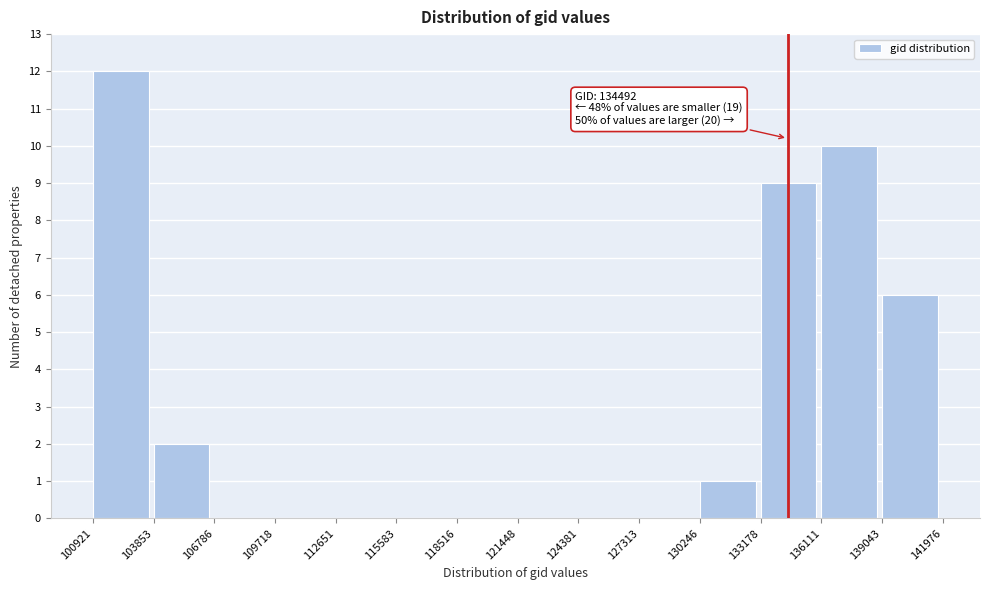

Over which range of the x-axis is the bar tallest?

100921 to 103853